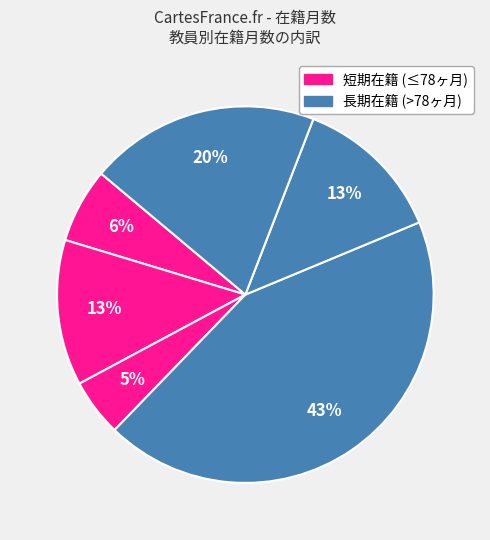

How many segments does this pie chart have?

6